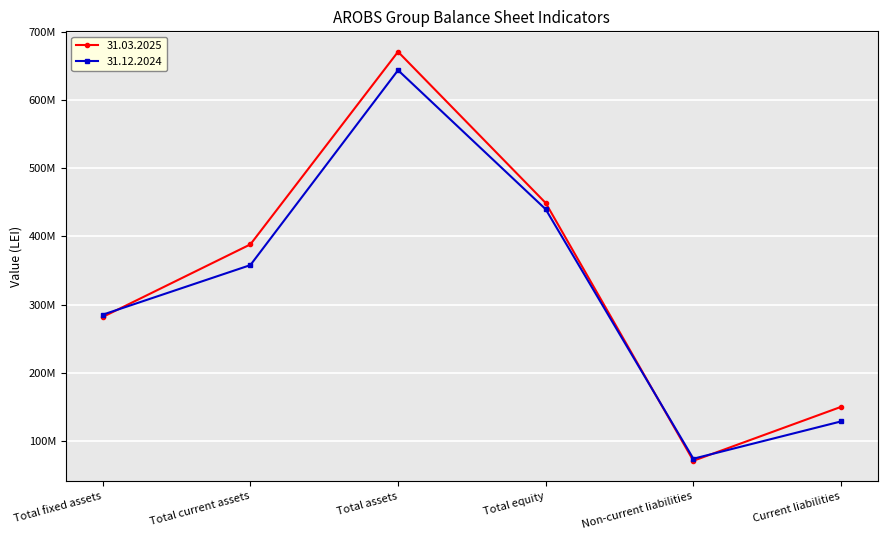

What is the label of the 3rd point from the right?

Total equity